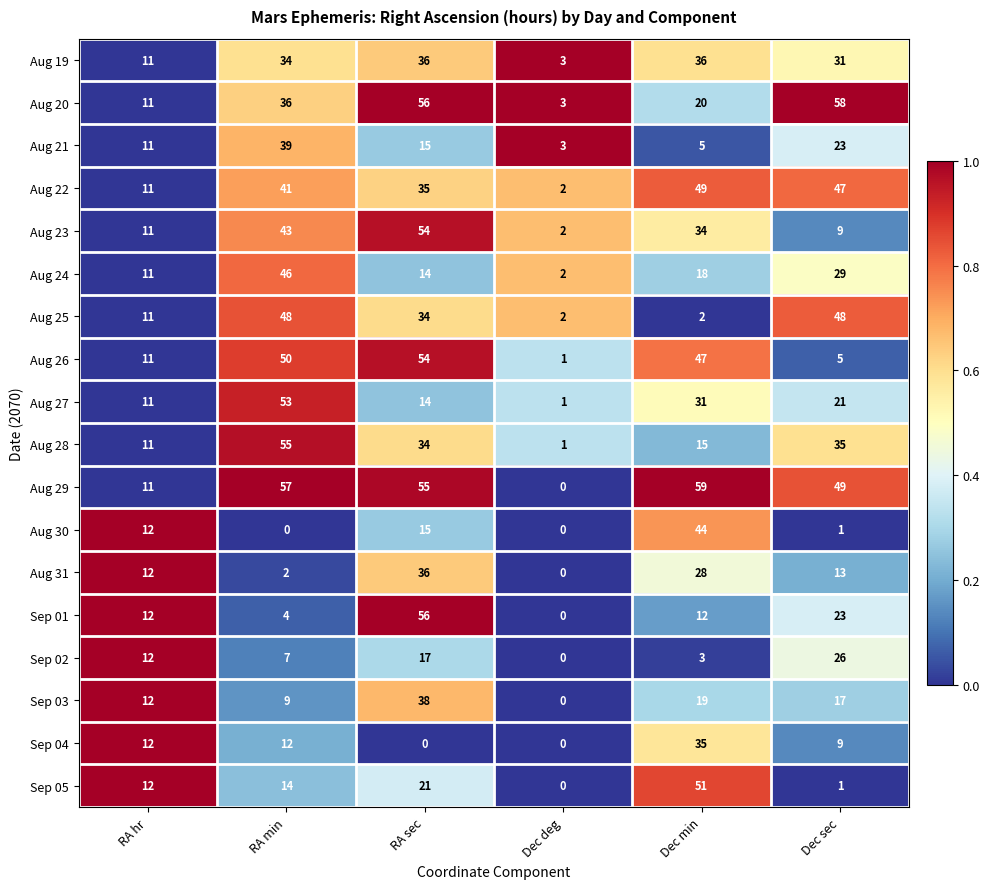

How many categories are shown in the chart?

6